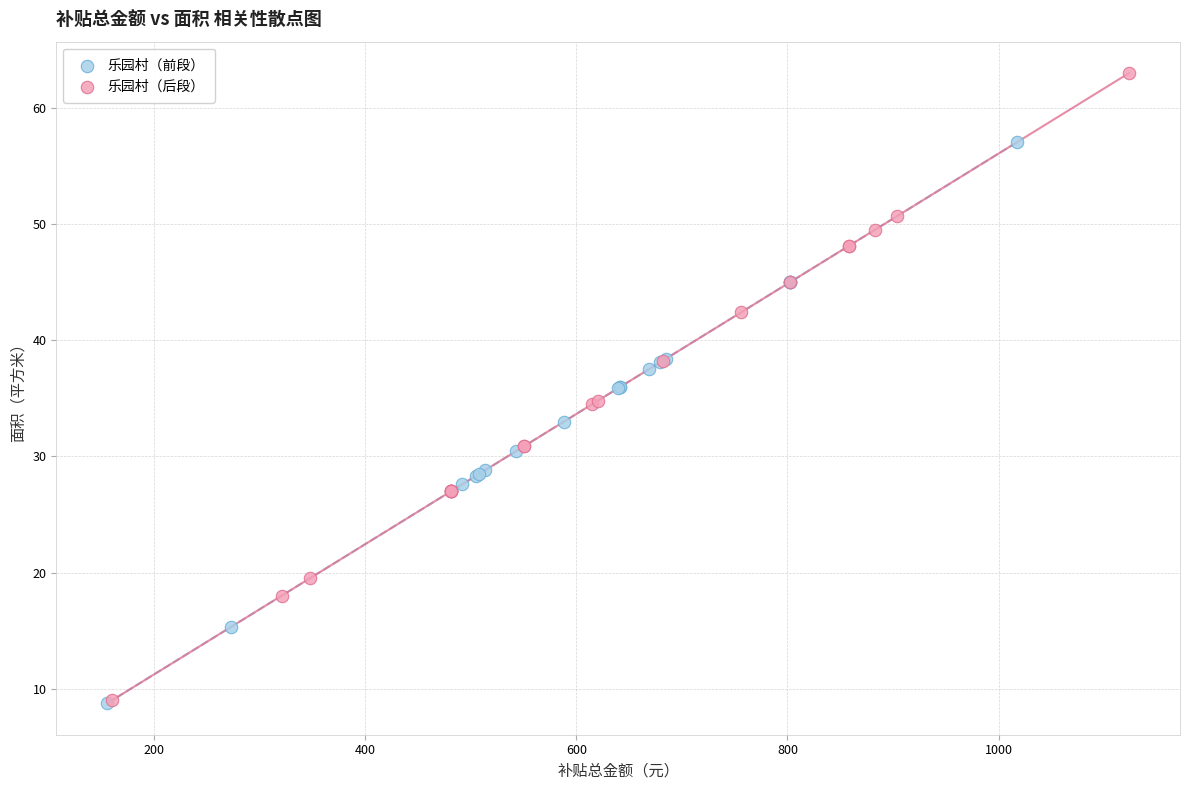

Which series contains the highest Y value?

乐园村（后段）